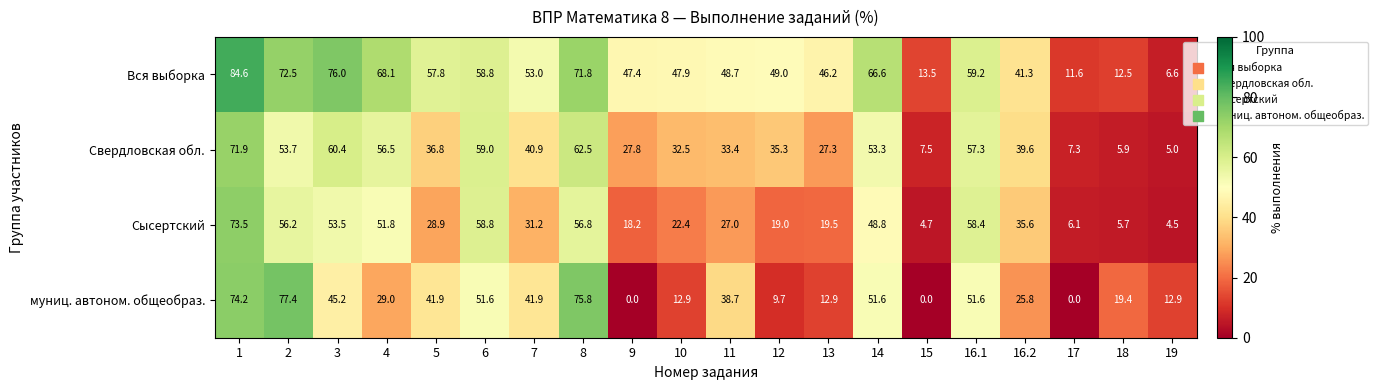

Which series changed the most between 1 and 2?

Свердловская обл.